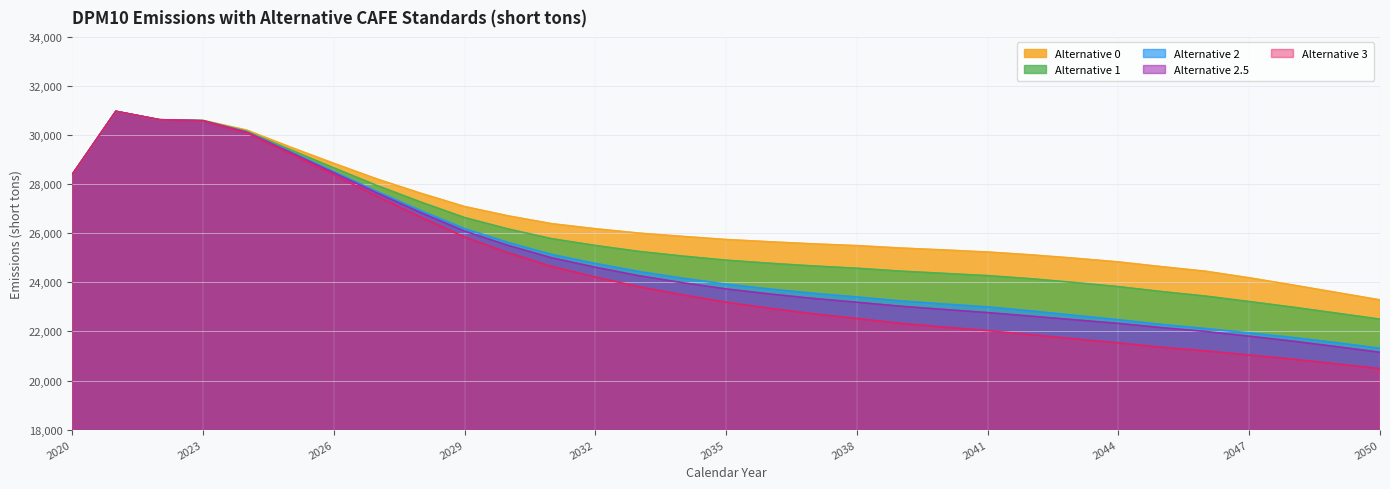

True or false: Alternative 1 has more than 1 interior local peaks.

False